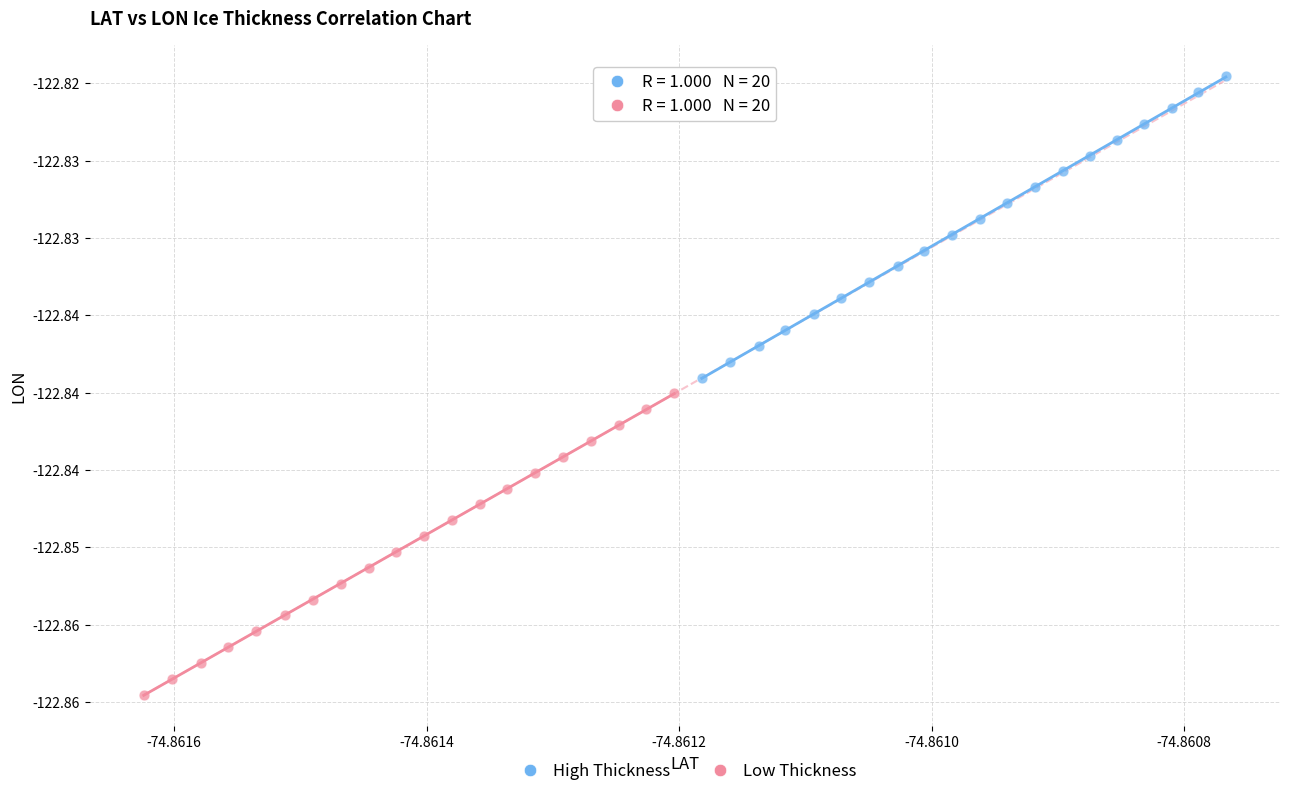

What are all the series names shown in the legend?

High Thickness, Low Thickness